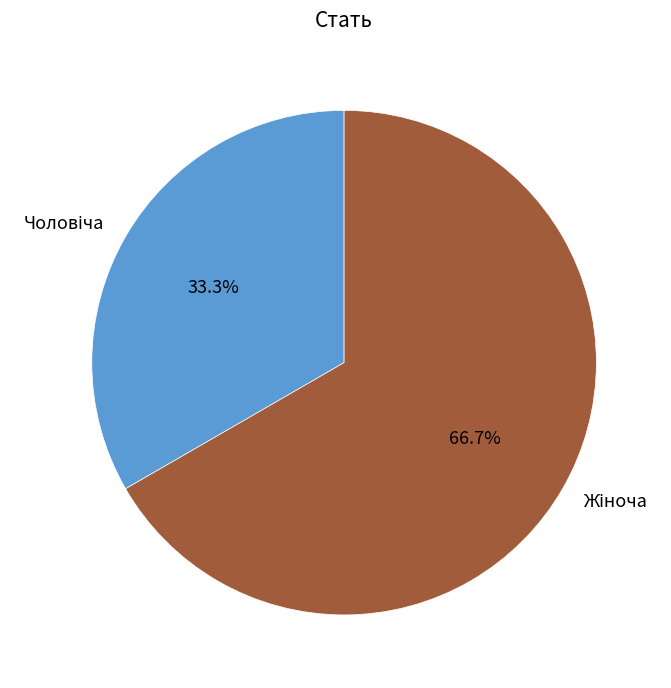

Does any single category account for the majority?

Yes